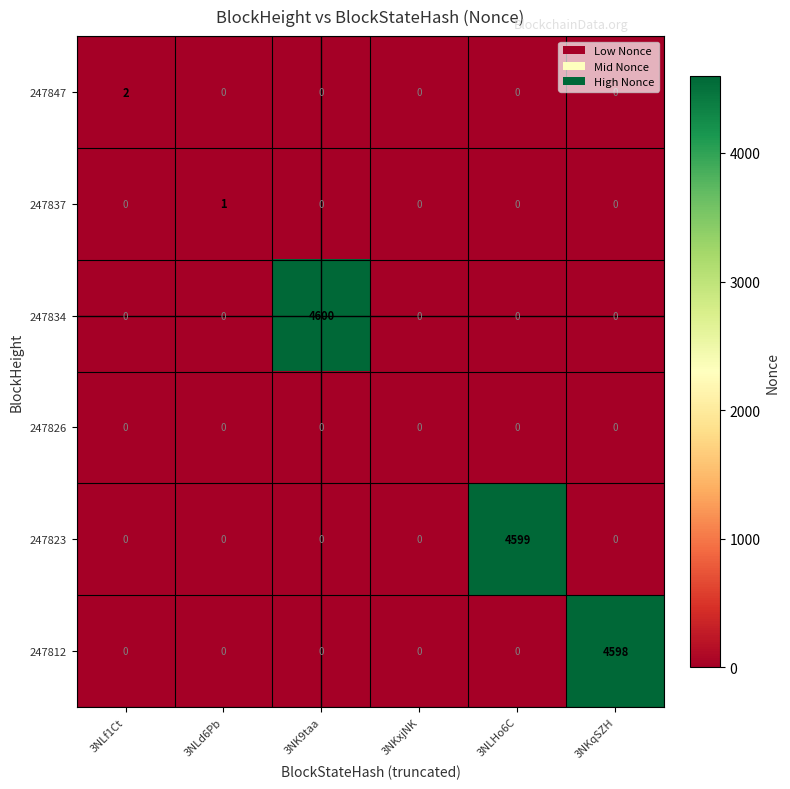

The 247812 series shows 4598 at 3NKqSZH. True or false?

True